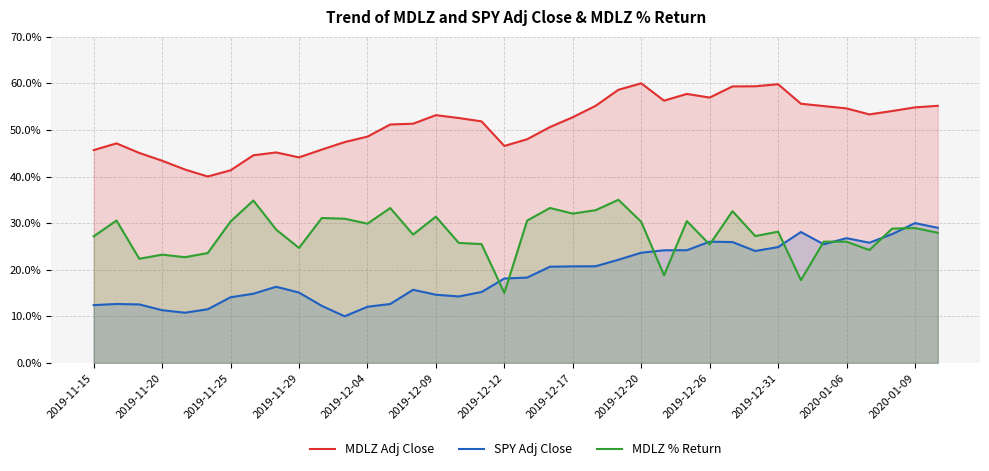

Rank the series by their average value, from highest to lowest.

MDLZ Adj Close, MDLZ % Return, SPY Adj Close